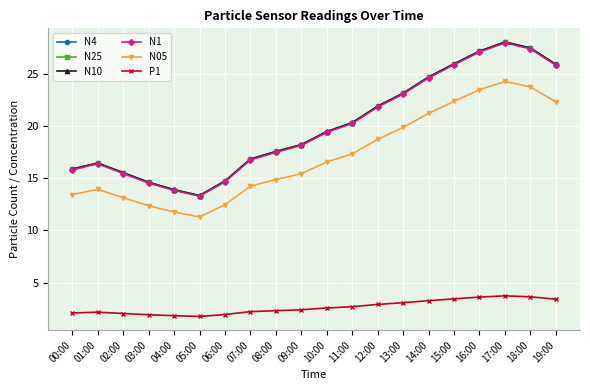

What is the smallest value displayed?

1.8